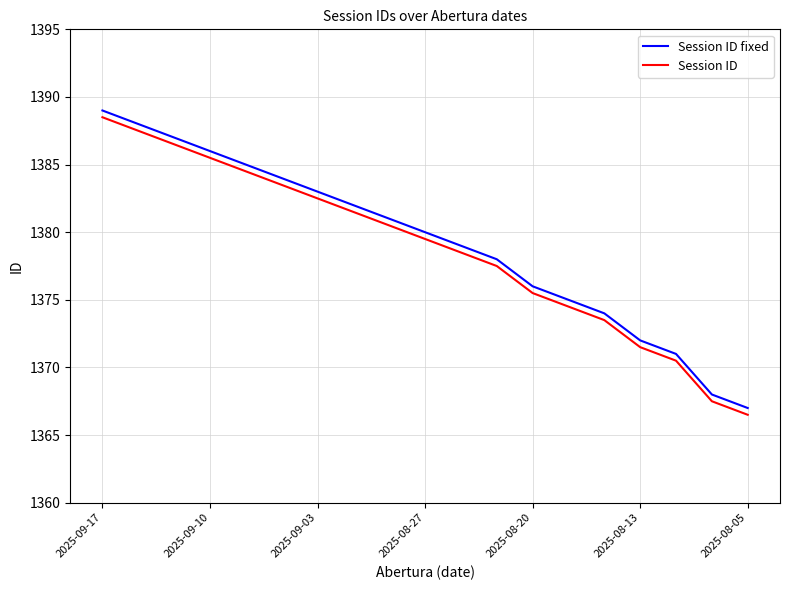

Which series has the largest total across all categories?

Session ID fixed